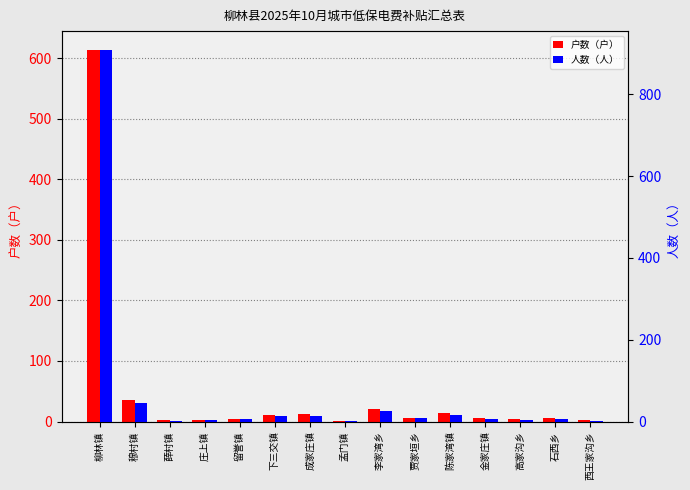

At which category is the sum across all series the highest?

柳林镇